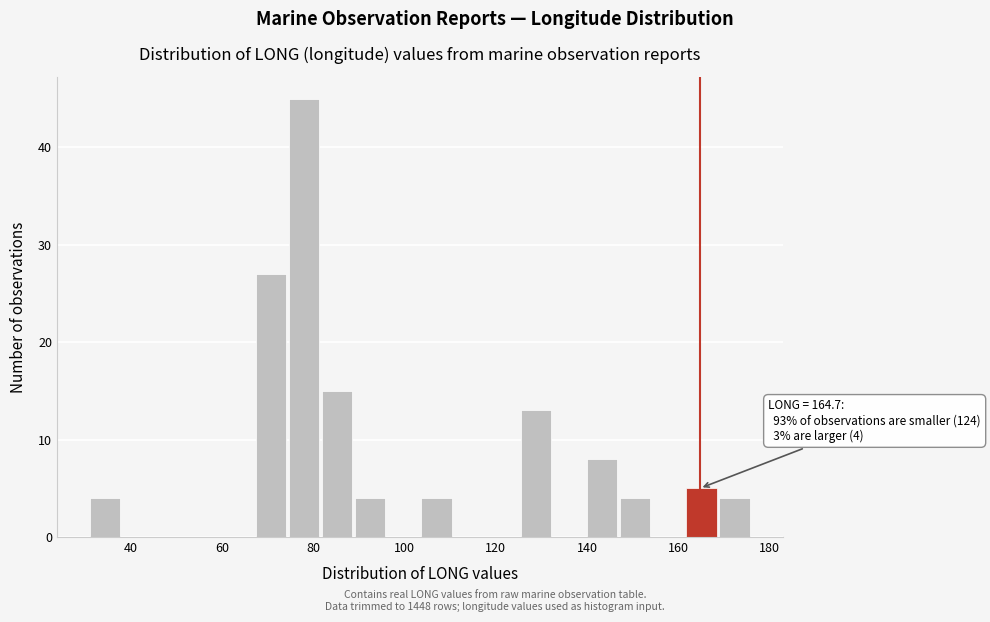

Read against the x-axis, roughly where is the centre of the tallest bar?

78